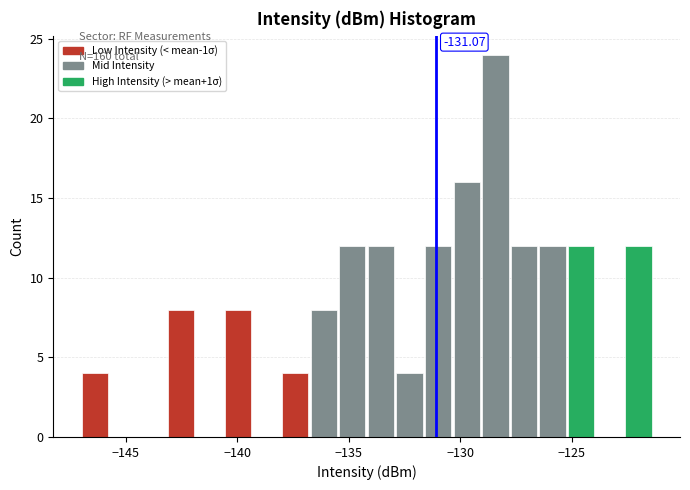

Read against the x-axis, roughly where is the centre of the tallest bar?

-128.5